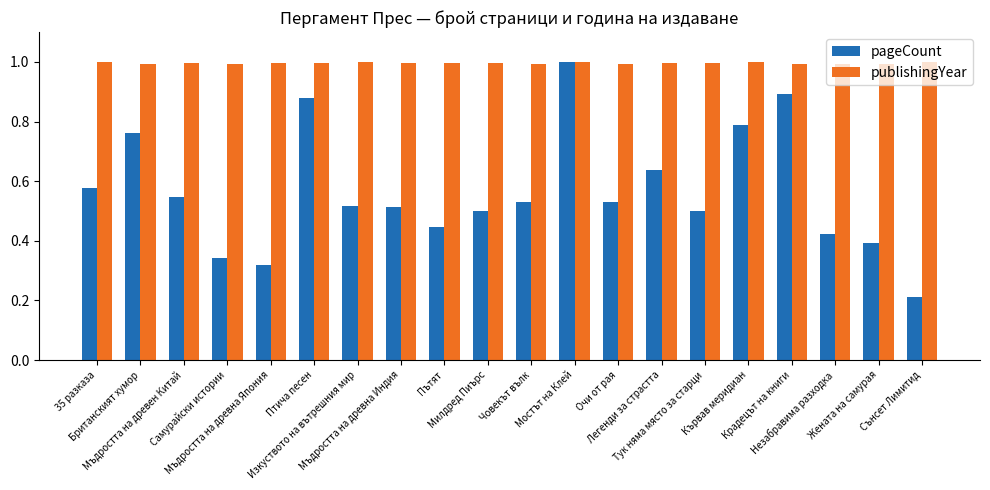

Is the value of pageCount at Мъдростта на древна Япония greater than the value of publishingYear at Очи от рая?

No